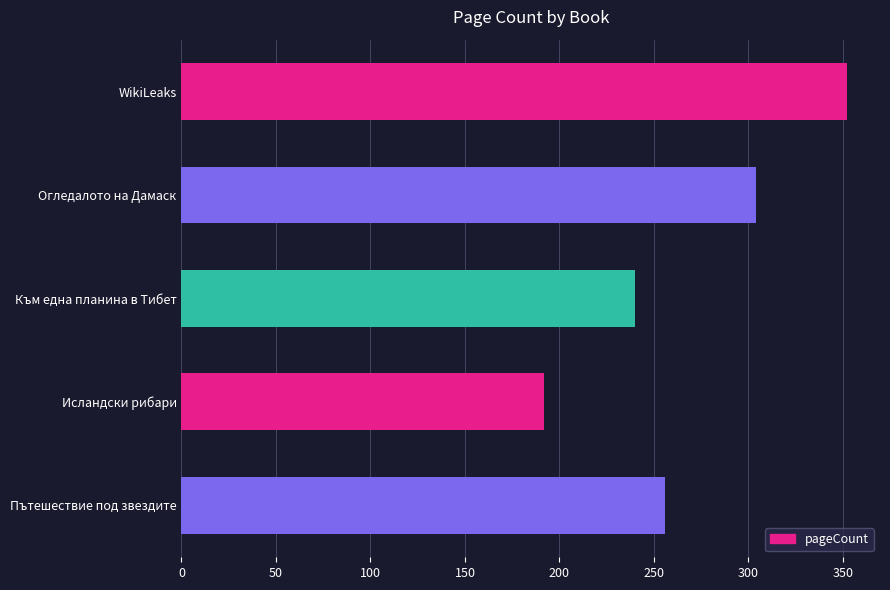

Count the number of categories in the chart.

5